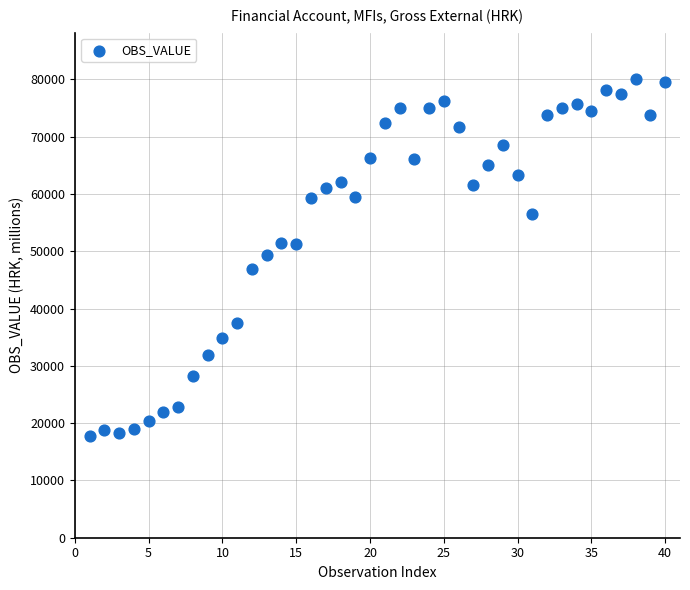

What is the range of Y values (max minus min)?

62384.7